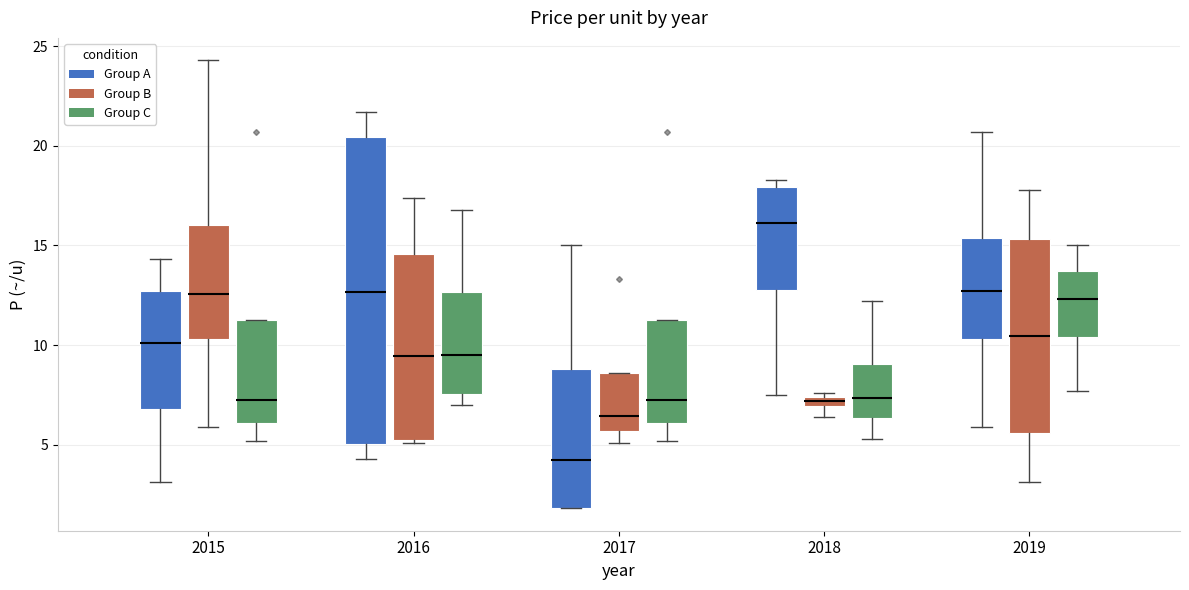

Where does the median line of the box for 2017 (Group B) sit on the y-axis? The values are not printed on the chart, so give them approximately, as read against the axis.

6.5